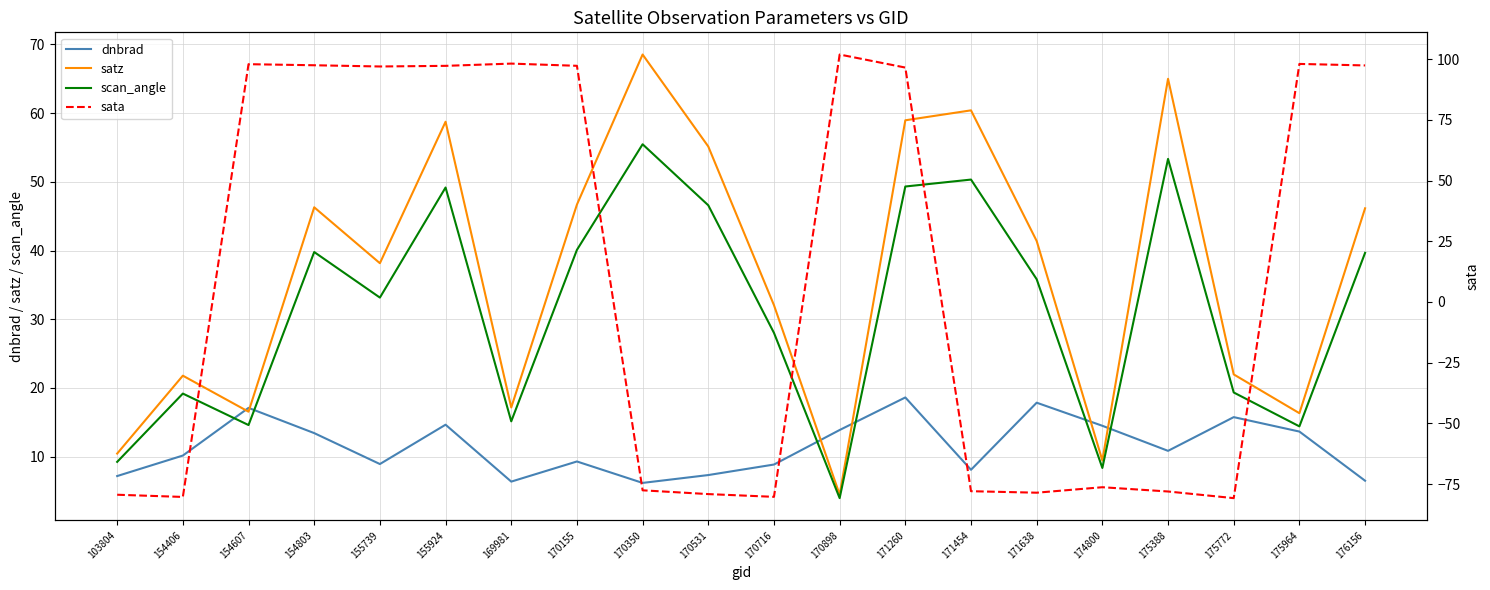

Which series has the largest total across all categories?

satz